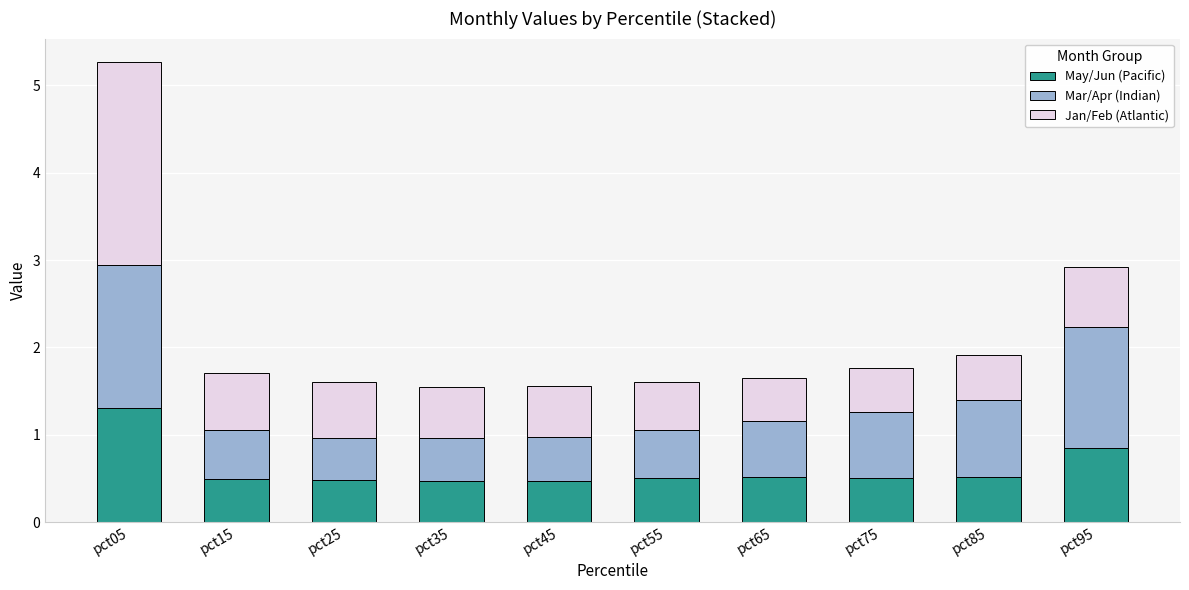

What is the difference between the May/Jun (Pacific) values at pct15 and pct05?

0.8